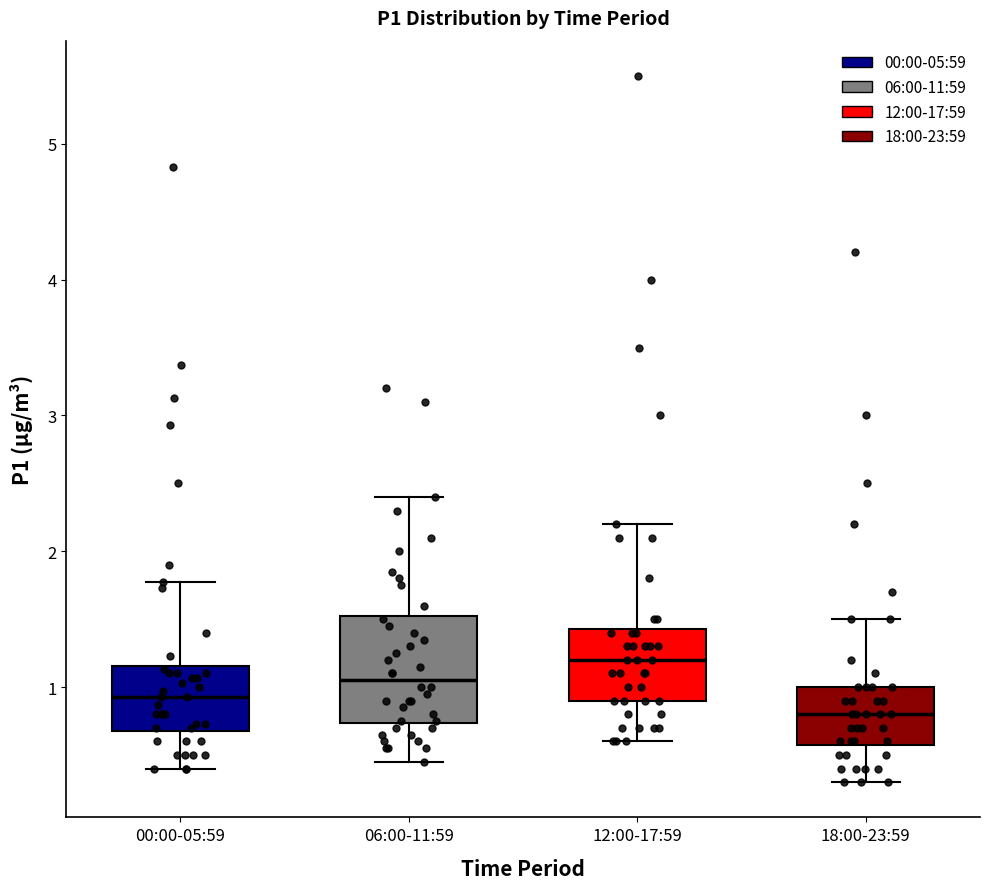

Which box's median line is the lowest?

18:00-23:59